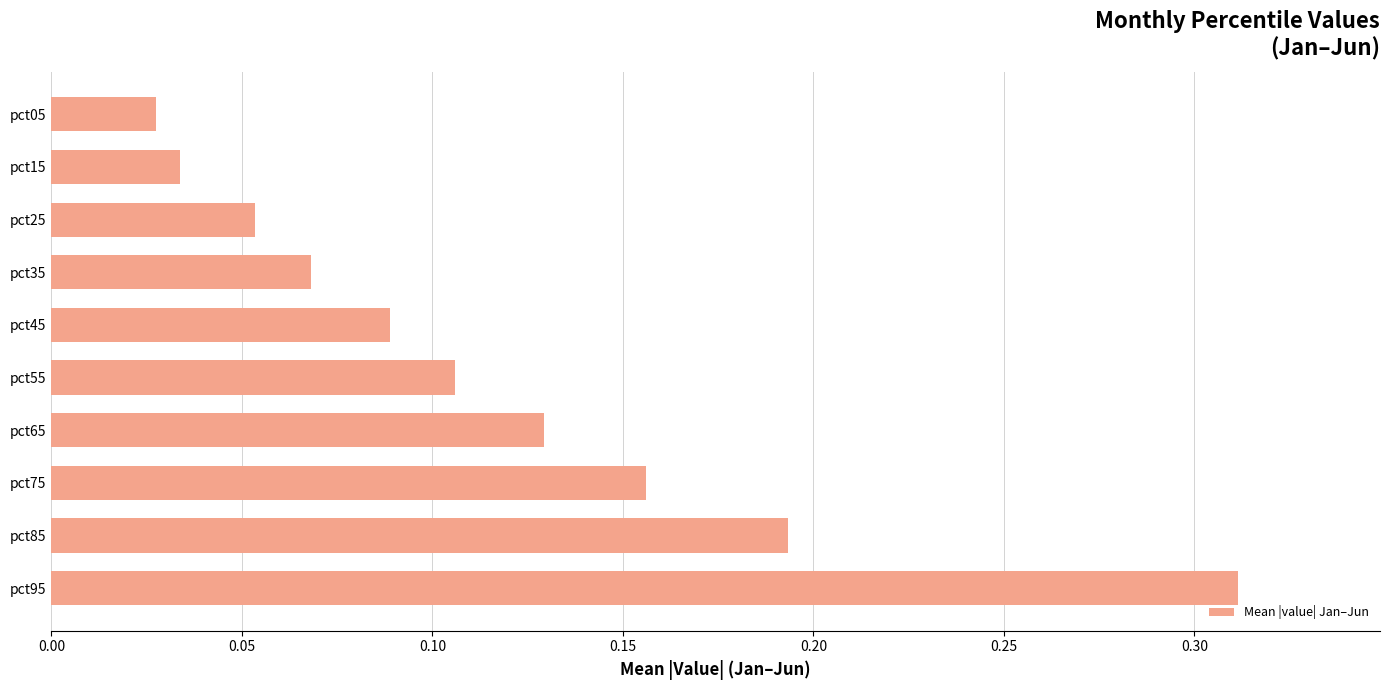

Is it true that the value at pct45 is 0.0?

False